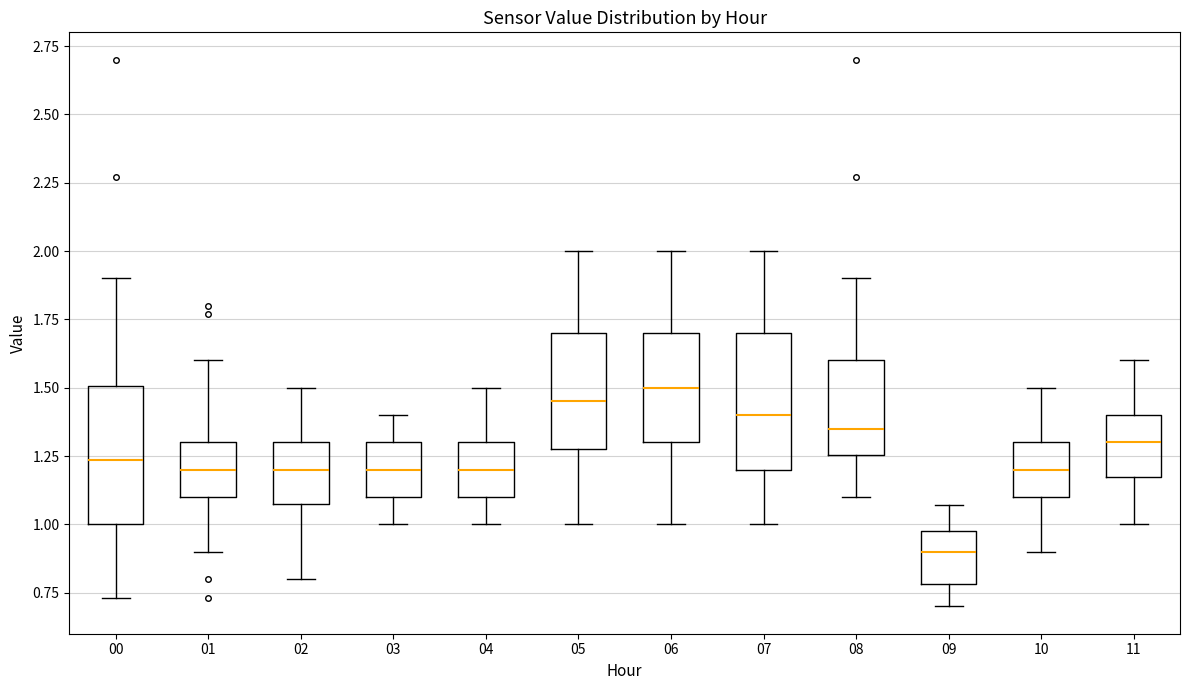

Reading left to right, read every box against the y-axis: the position of its median line, the range the box covers, and the ends of its whiskers. The values are not printed on the chart, so give them approximately, as read against the axis.

00: median 1.25, box 1.00 to 1.50, whiskers 0.75 to 1.90
01: median 1.20, box 1.10 to 1.30, whiskers 0.90 to 1.60
02: median 1.20, box 1.10 to 1.30, whiskers 0.80 to 1.50
03: median 1.20, box 1.10 to 1.30, whiskers 1.00 to 1.40
04: median 1.20, box 1.10 to 1.30, whiskers 1.00 to 1.50
05: median 1.45, box 1.30 to 1.70, whiskers 1.00 to 2.00
06: median 1.50, box 1.30 to 1.70, whiskers 1.00 to 2.00
07: median 1.40, box 1.20 to 1.70, whiskers 1.00 to 2.00
08: median 1.35, box 1.25 to 1.60, whiskers 1.10 to 1.90
09: median 0.90, box 0.80 to 1.00, whiskers 0.70 to 1.05
10: median 1.20, box 1.10 to 1.30, whiskers 0.90 to 1.50
11: median 1.30, box 1.20 to 1.40, whiskers 1.00 to 1.60